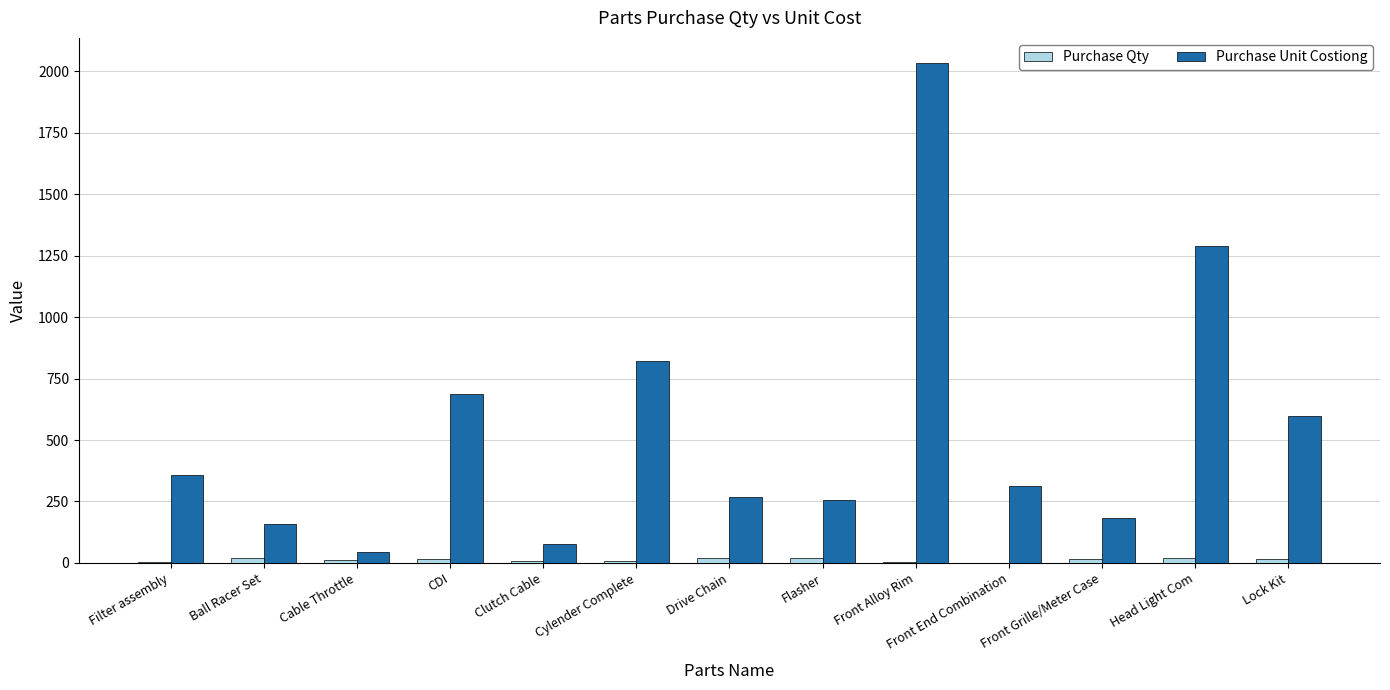

Where is Purchase Unit Costiong nearest to the value 1039?

Cylender Complete